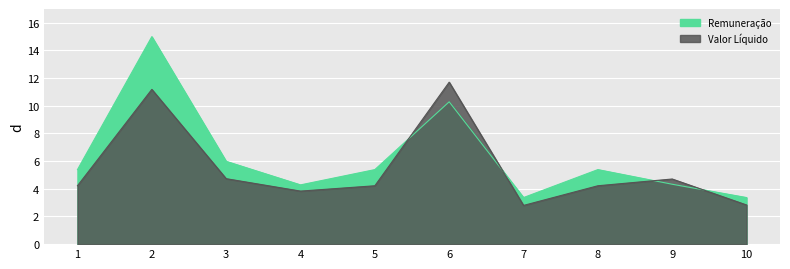

What is the highest value of the Valor Líquido series?

11.7